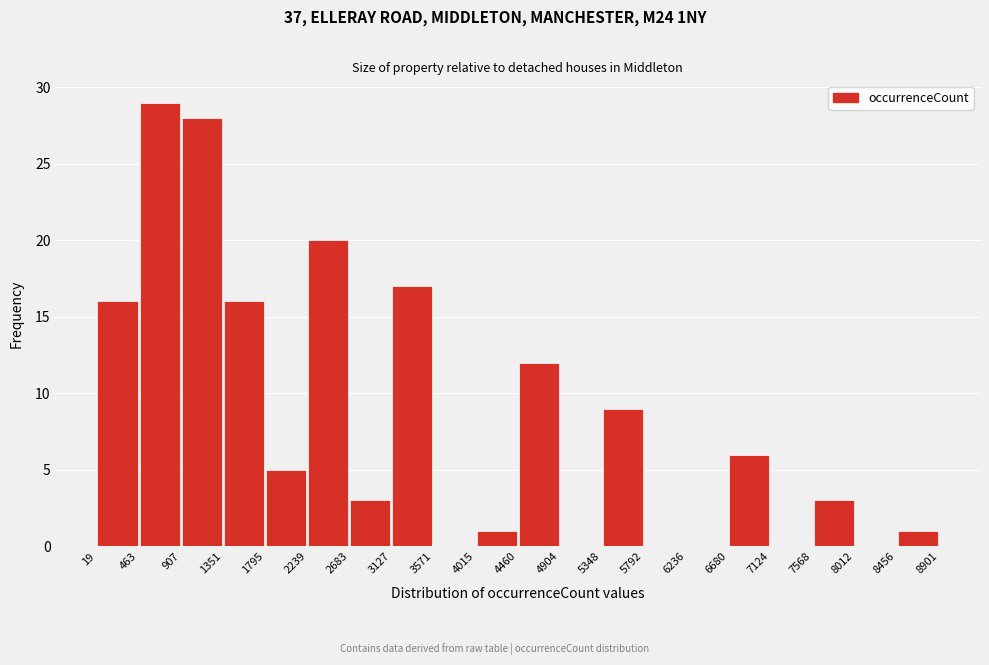

Reading left to right, transcribe this chart: for each bar, give the range it covers on the x-axis and its height. The values are not printed on the chart, so give them approximately, as read against the axis.

19 to 463: 16
463 to 907: 29
907 to 1351: 28
1351 to 1795: 16
1795 to 2239: 5
2239 to 2683: 20
2683 to 3127: 3
3127 to 3571: 17
3571 to 4015: 0
4015 to 4460: 1
4460 to 4904: 12
4904 to 5348: 0
5348 to 5792: 9
5792 to 6236: 0
6236 to 6680: 0
6680 to 7124: 6
7124 to 7568: 0
7568 to 8012: 3
8012 to 8456: 0
8456 to 8901: 1